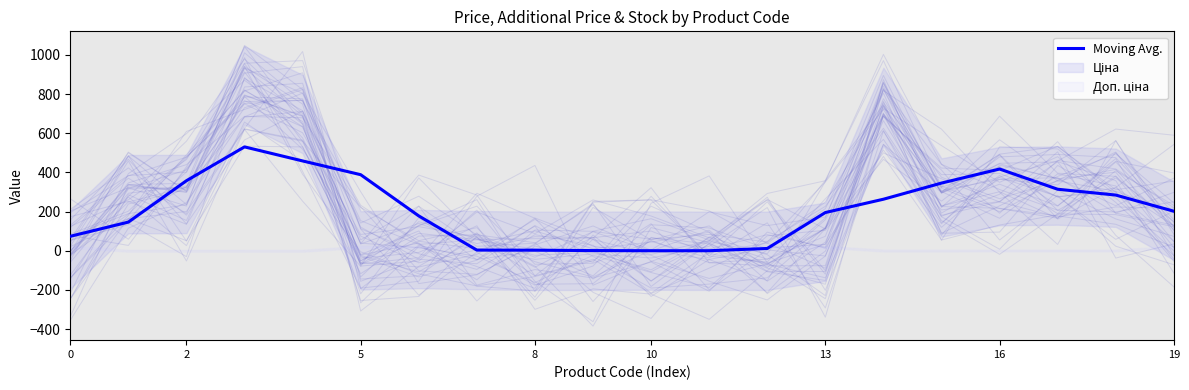

What is the difference between the second highest and minimum values?

458.5